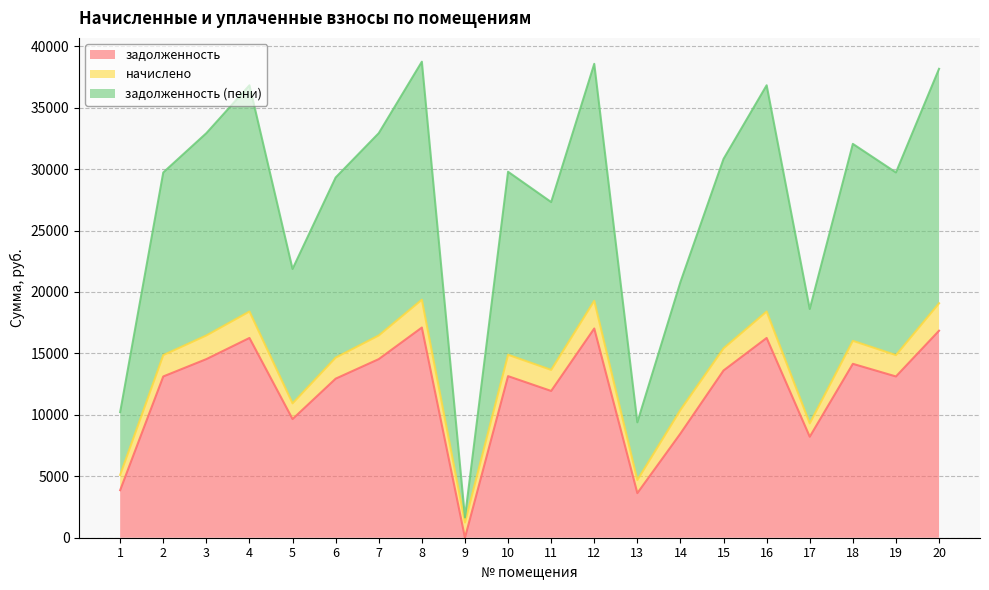

What are all the series names shown in the legend?

задолженность, начислено, задолженность (пени)